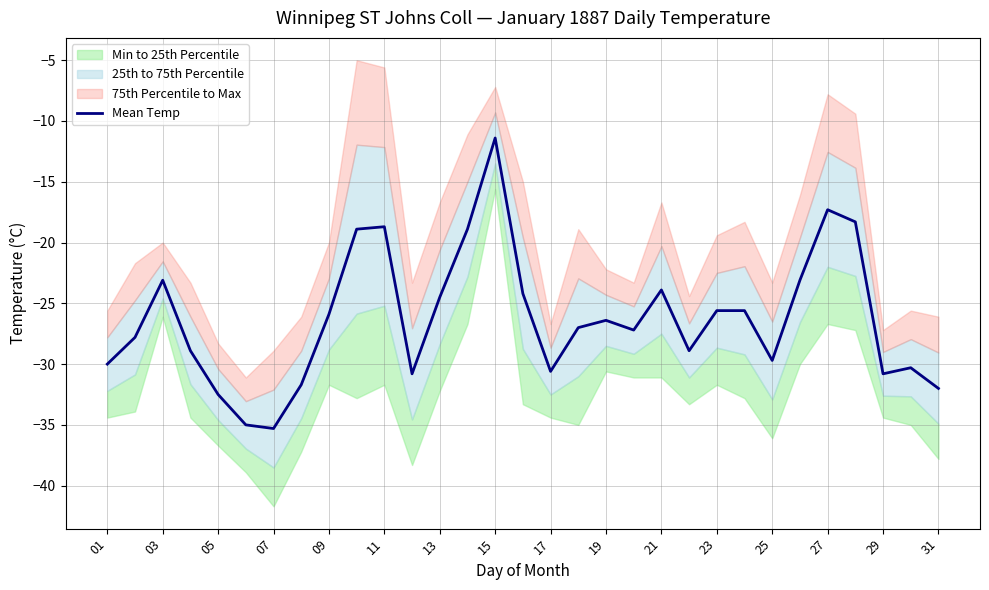

What is the highest value of the Mean Temp series?

-11.4